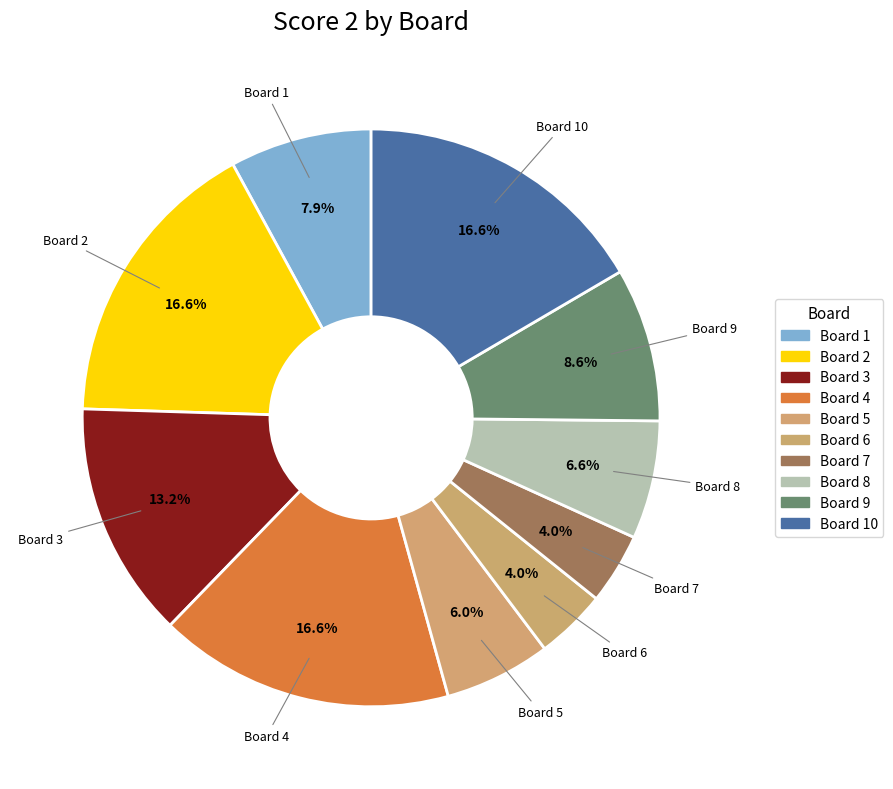

Is Board 6 the majority of the pie?

No